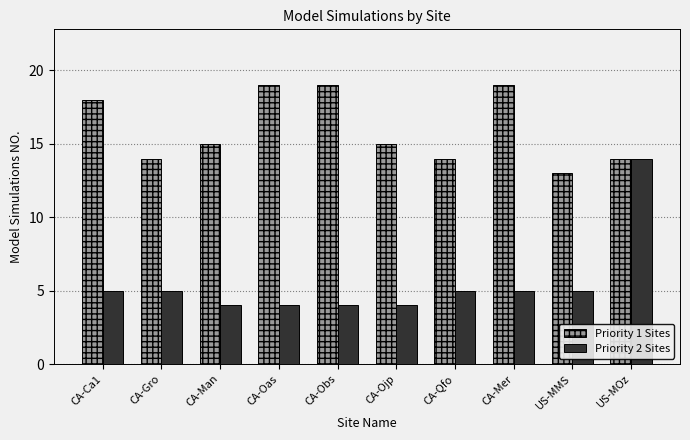

The value of Priority 1 Sites at US-MOz is 24. True or false?

False